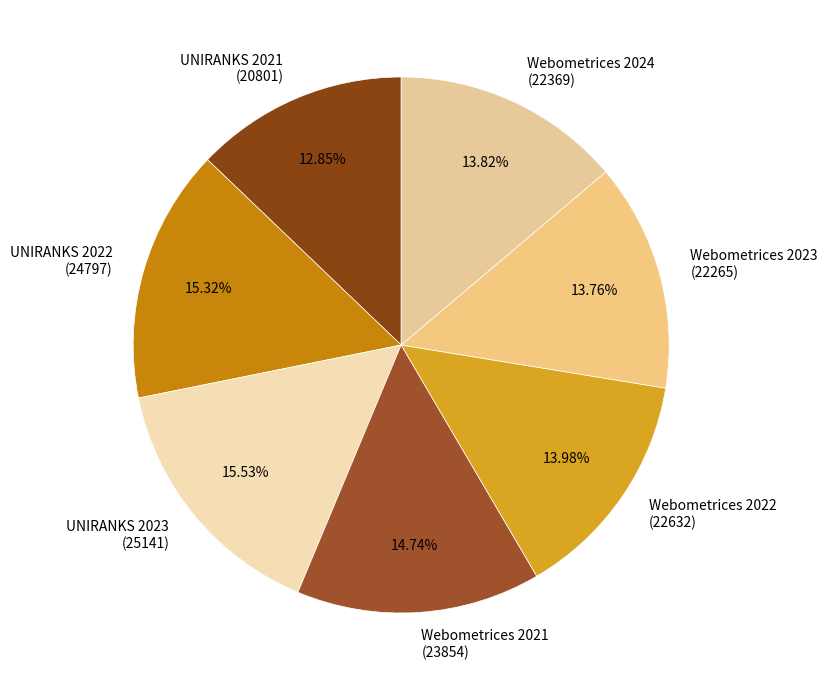

What percentage is the UNIRANKS 2022 slice, to the nearest percent?

15%